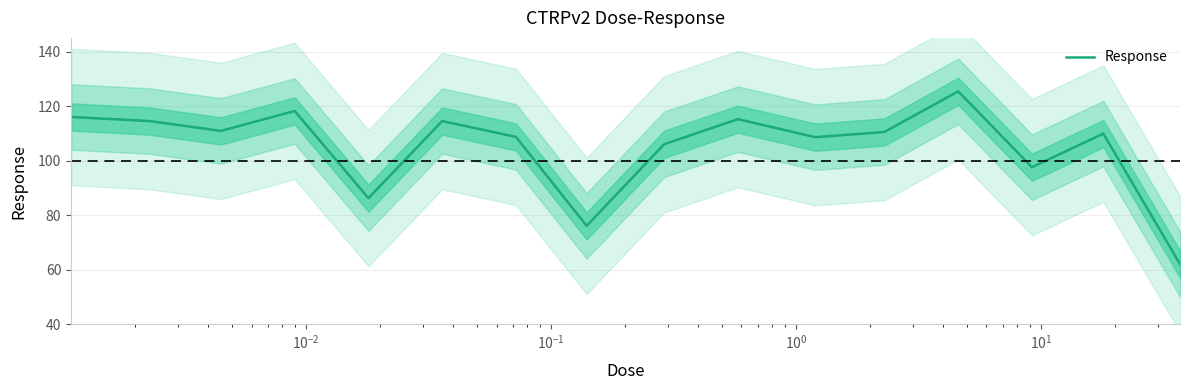

What is the maximum value for Response?

125.4